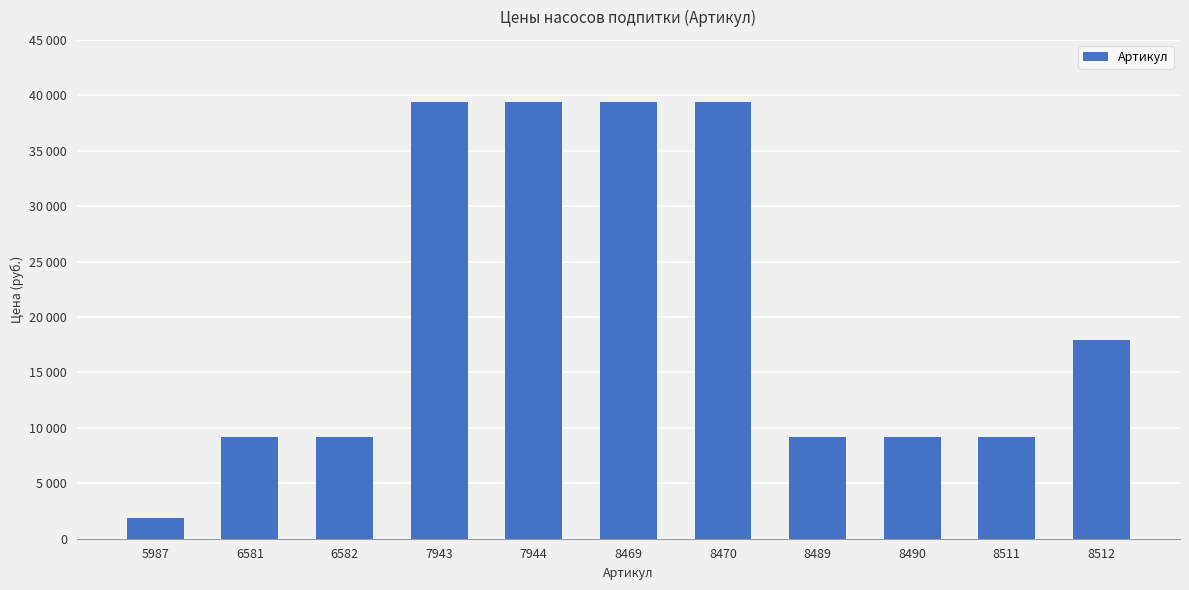

List the labels in order of value, largest first.

7943, 7944, 8469, 8470, 8512, 6581, 6582, 8489, 8490, 8511, 5987